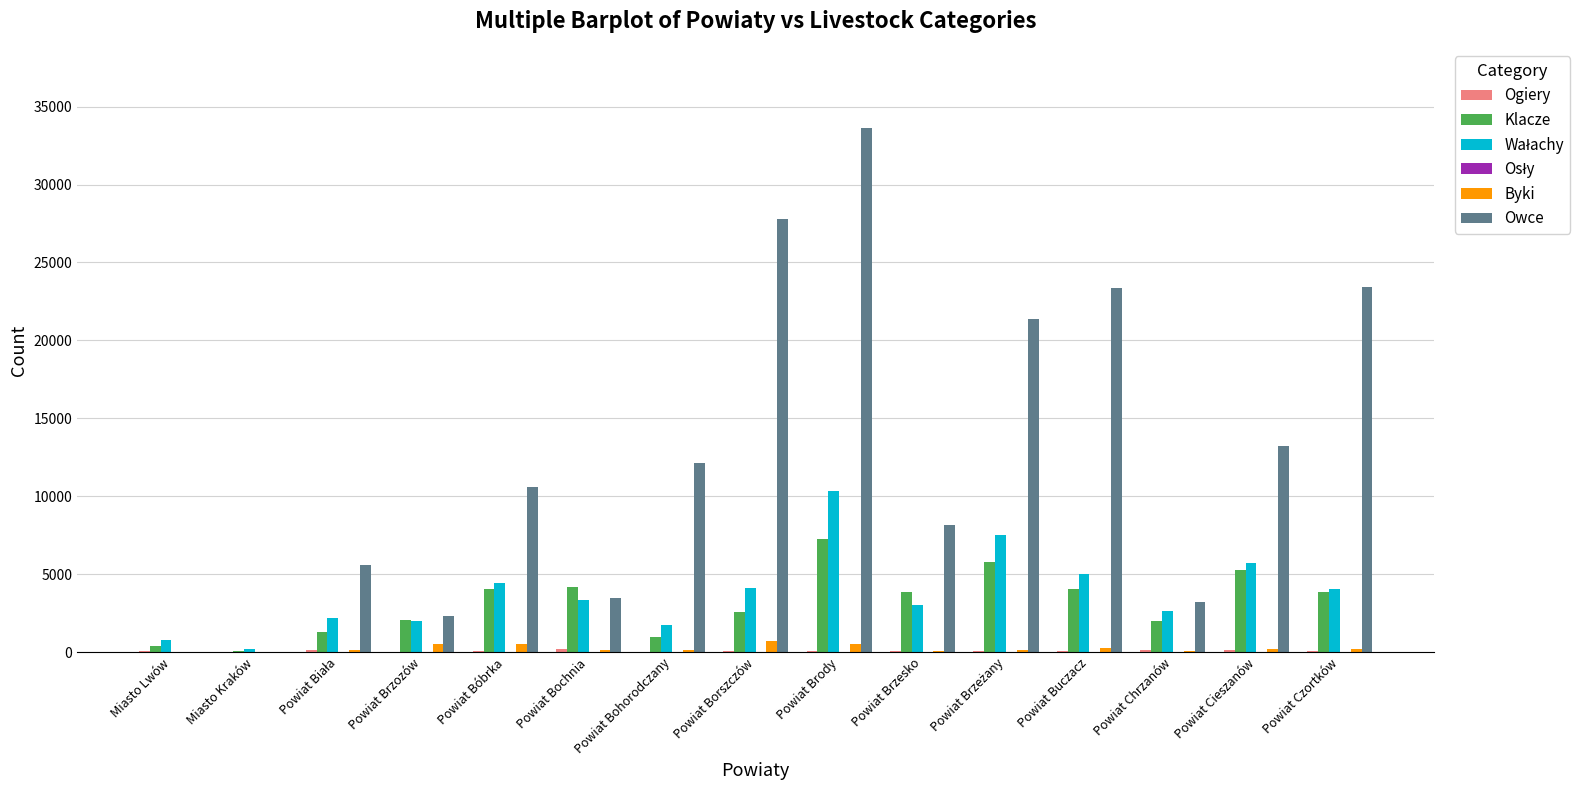

What is the spread (max minus min) of values at Powiat Chrzanów?

3224